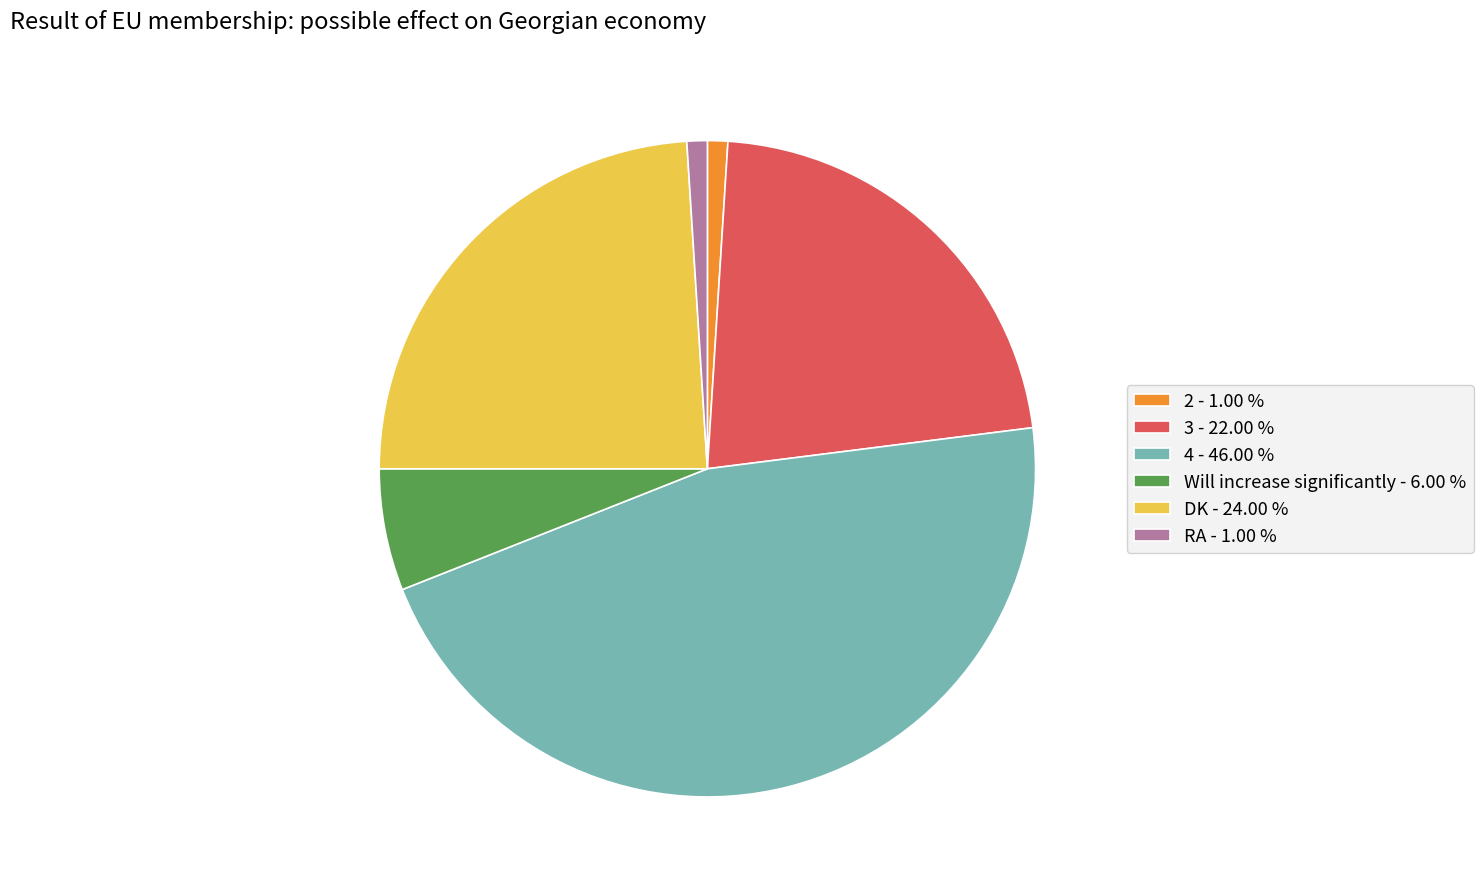

Which category has the biggest portion of the pie?

4 - 46.00 %